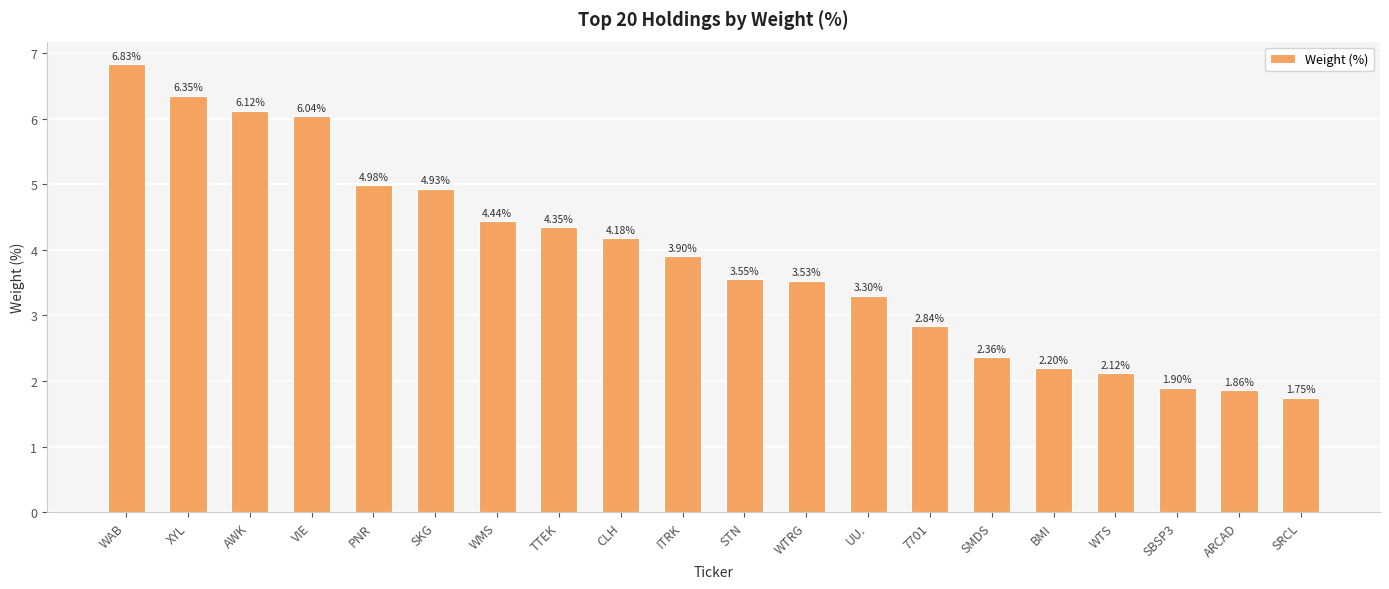

Are the bars grouped side by side (vs. stacked)?

No